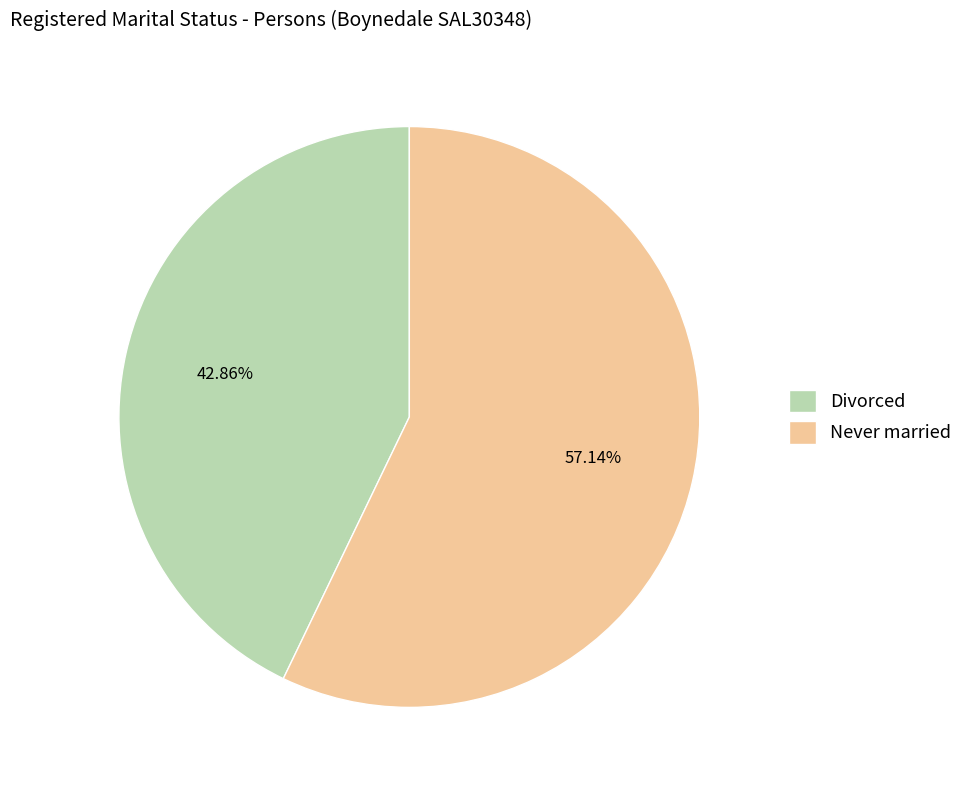

Approximately how many times larger is the value at Never married compared to Divorced?

1.3